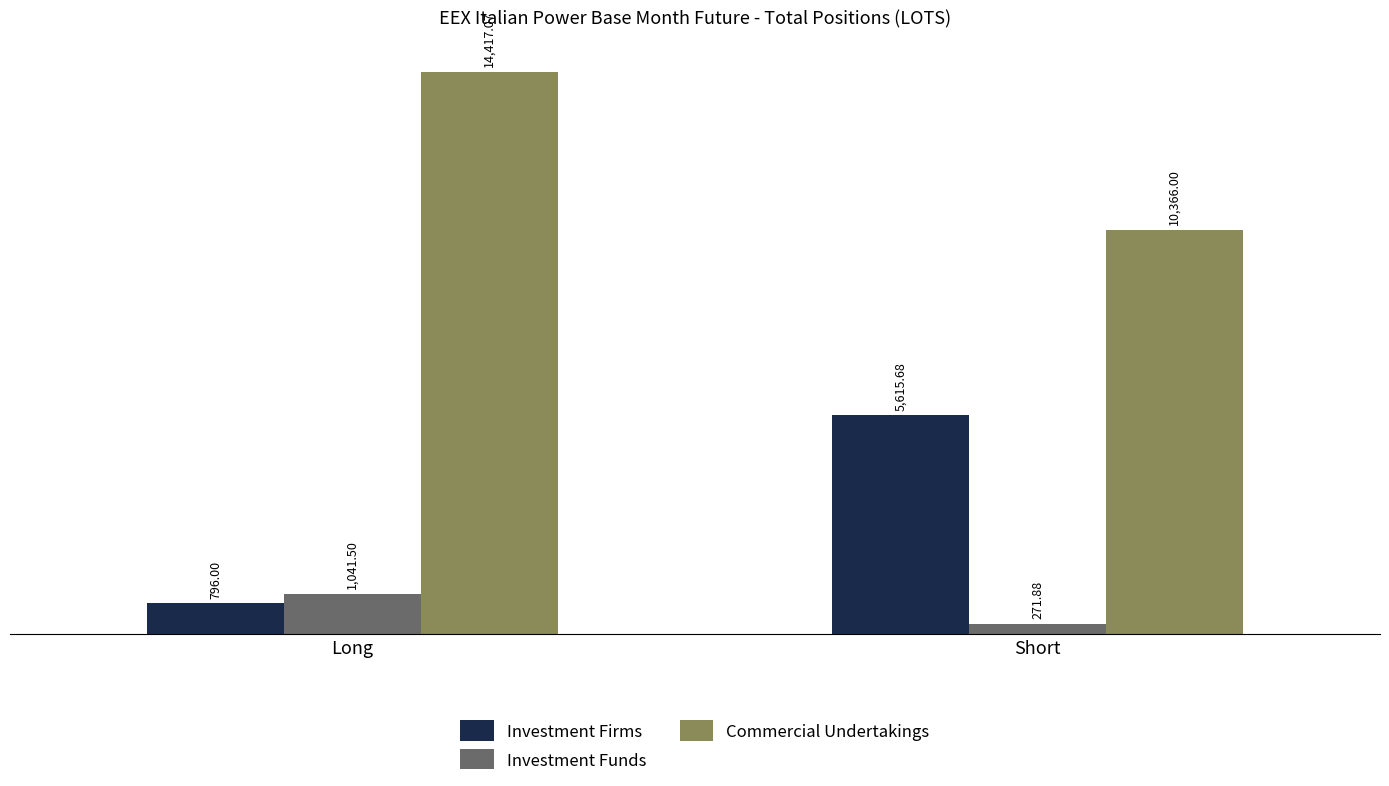

What are all the series names shown in the legend?

Investment Firms, Investment Funds, Commercial Undertakings